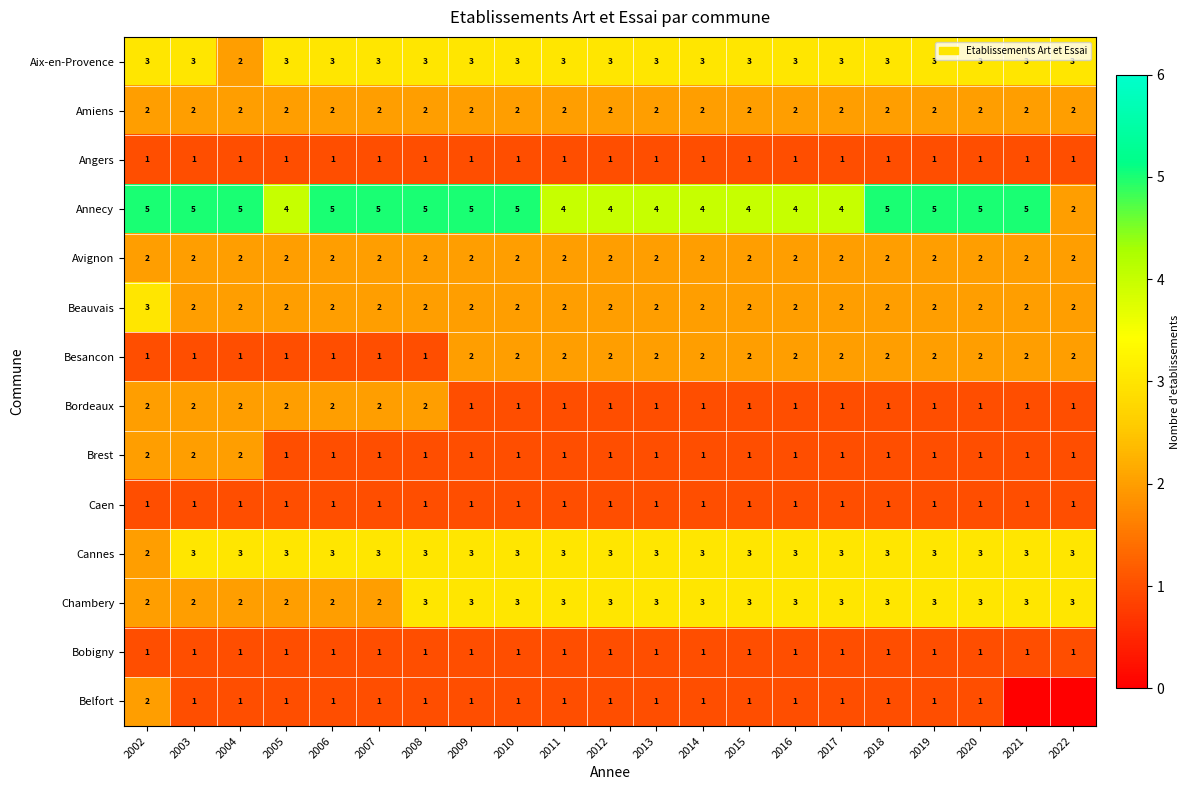

Which has a higher value, 2006 or 2013?

2006